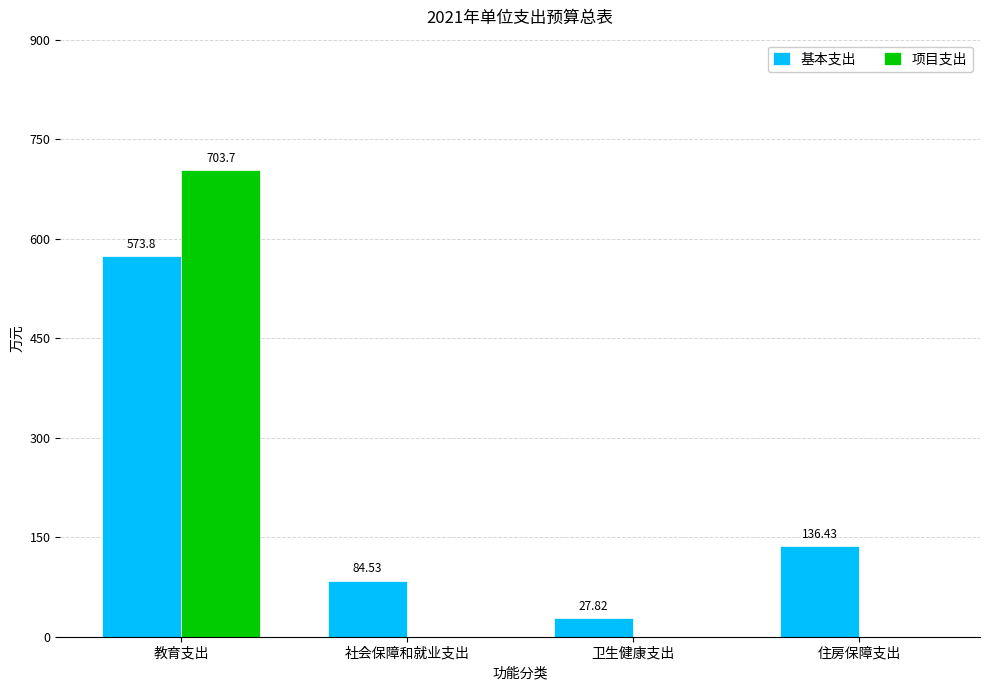

What is the sum of all 项目支出 values?

703.7